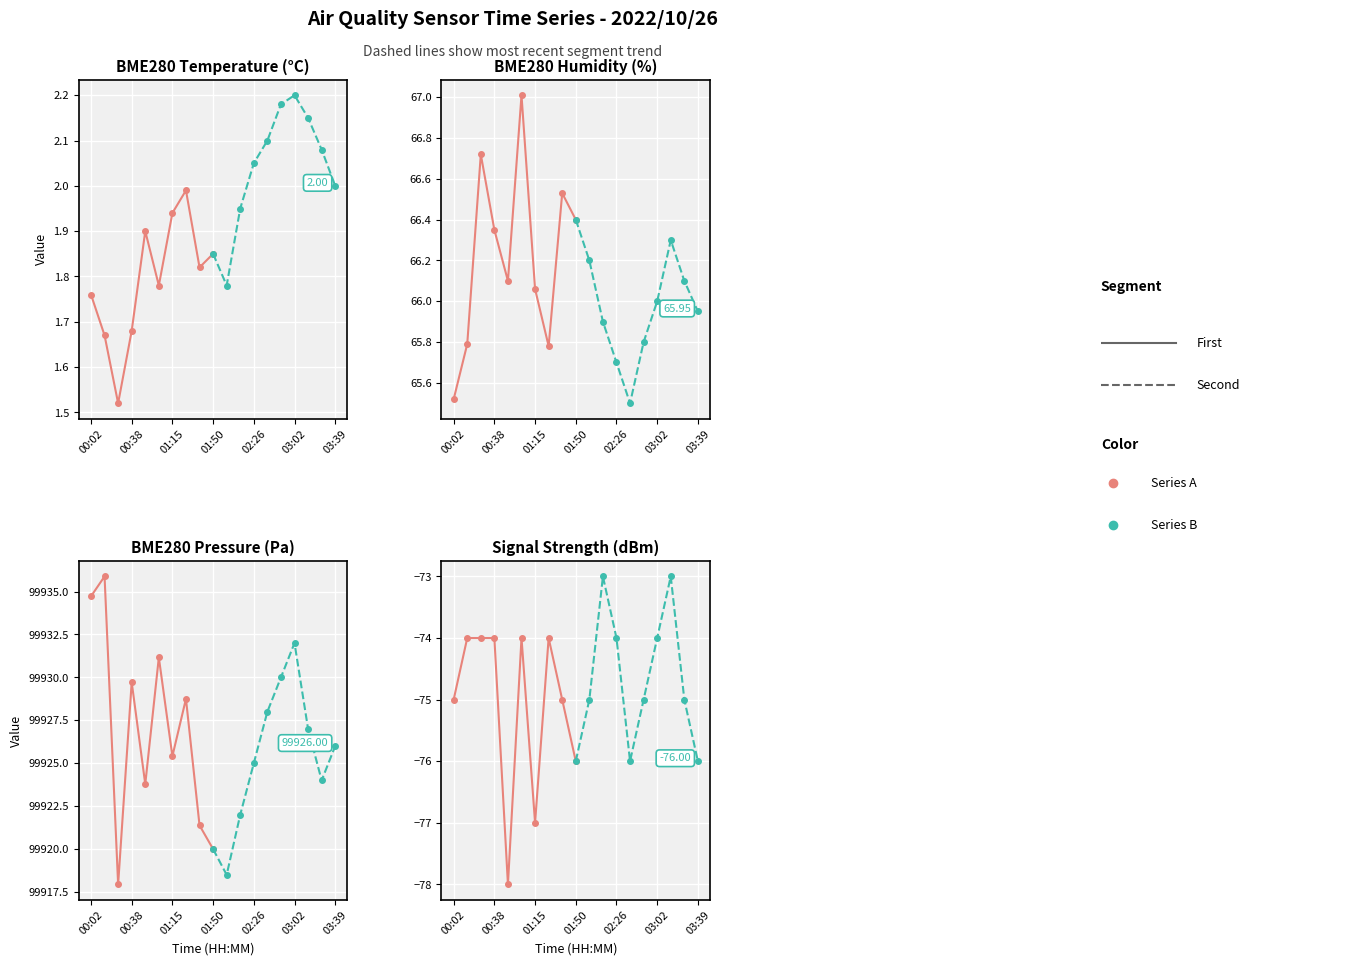

Rank the series by their average value, from highest to lowest.

Second half, First half